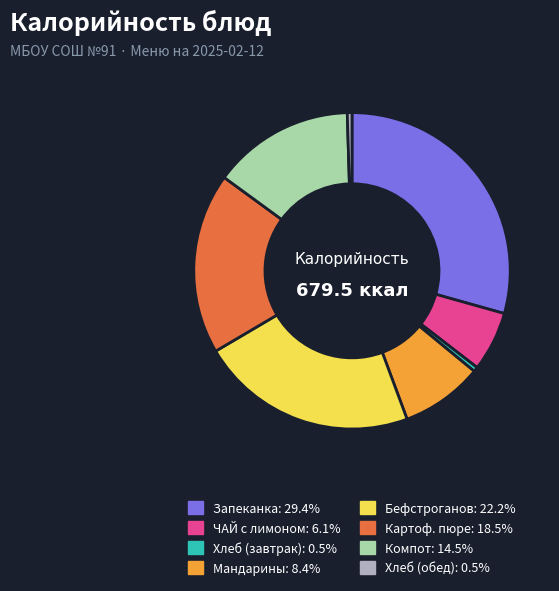

Does any single category account for the majority?

No